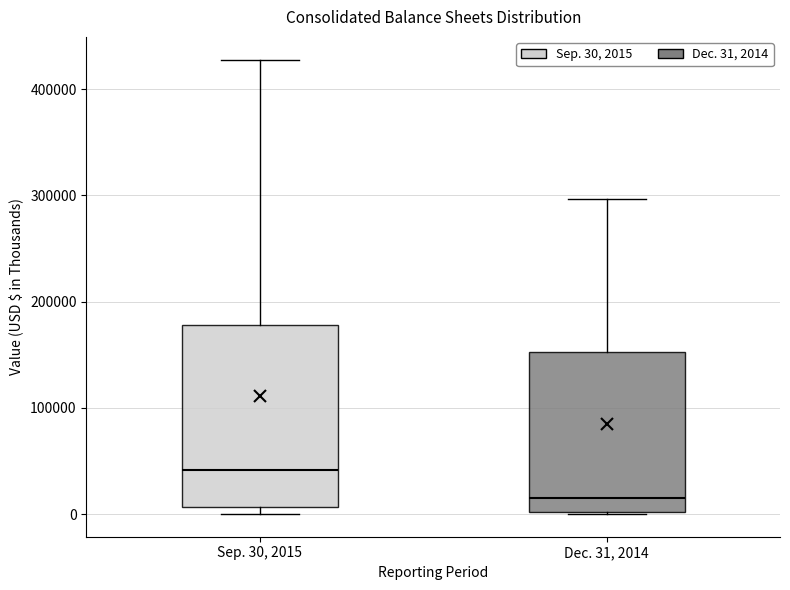

Where does the median line of the box for Dec. 31, 2014 sit on the y-axis? The values are not printed on the chart, so give them approximately, as read against the axis.

20000